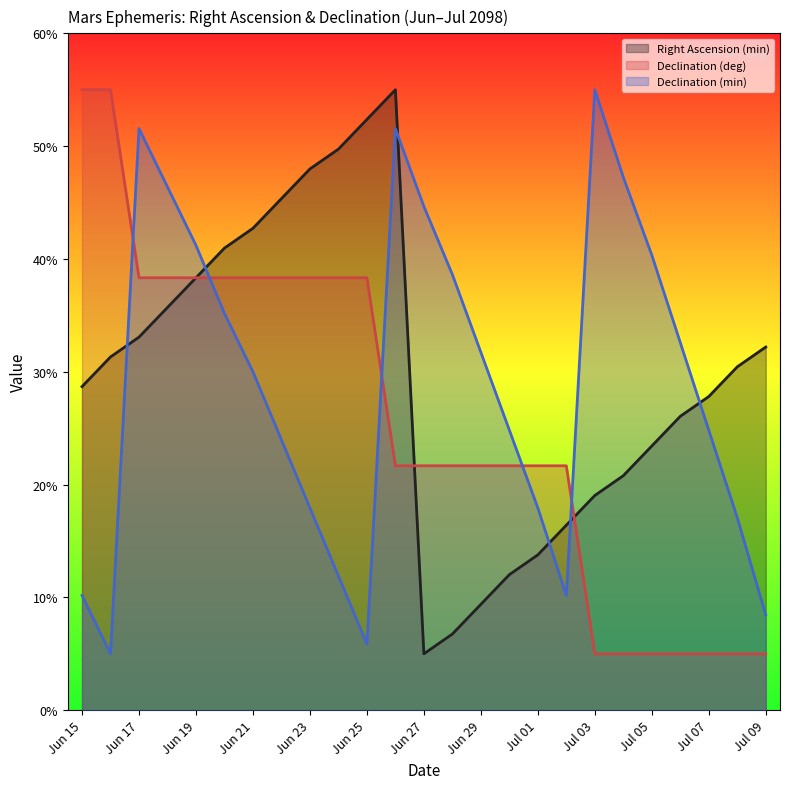

What is the smallest value displayed?

5.0